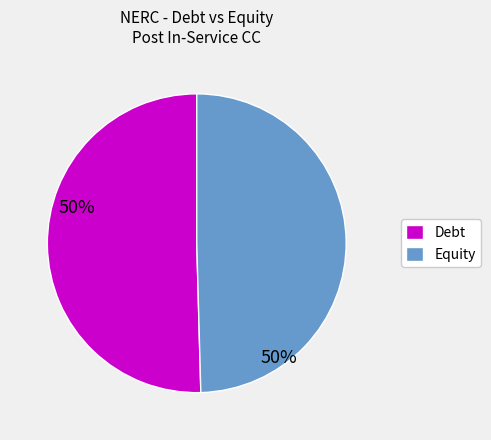

Between Debt and Equity, which is larger?

Debt